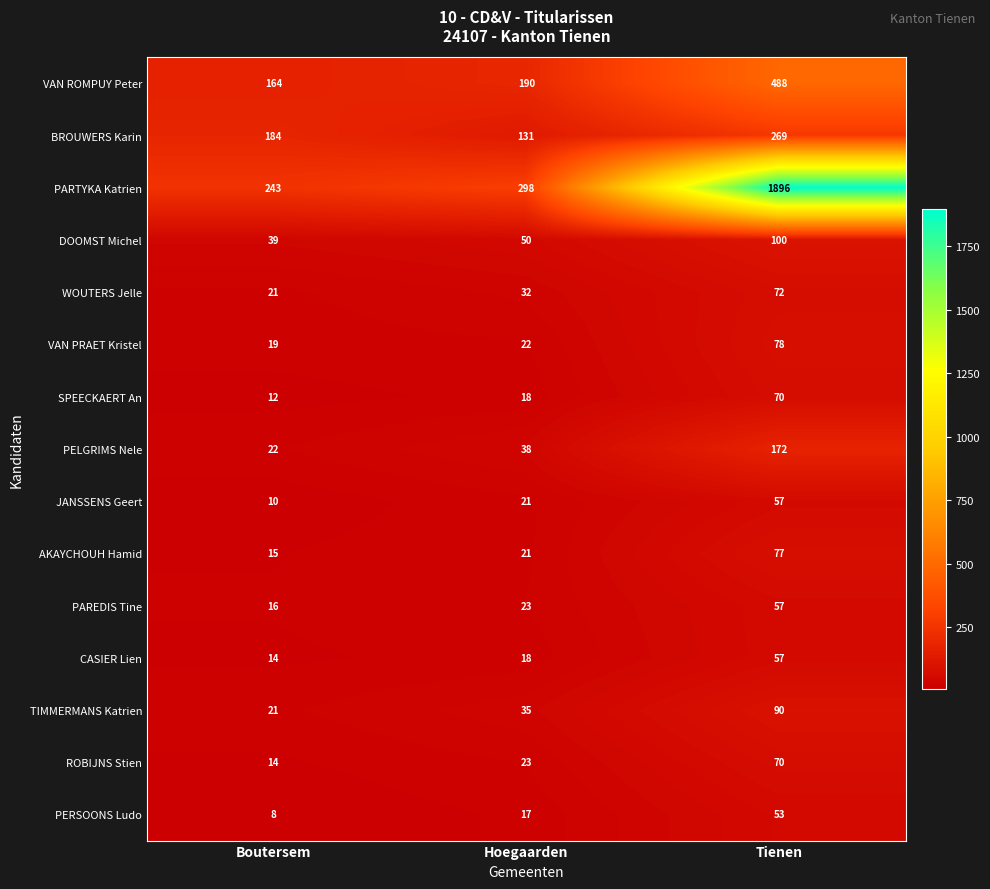

The ROBIJNS Stien series shows 38 at Hoegaarden. True or false?

False